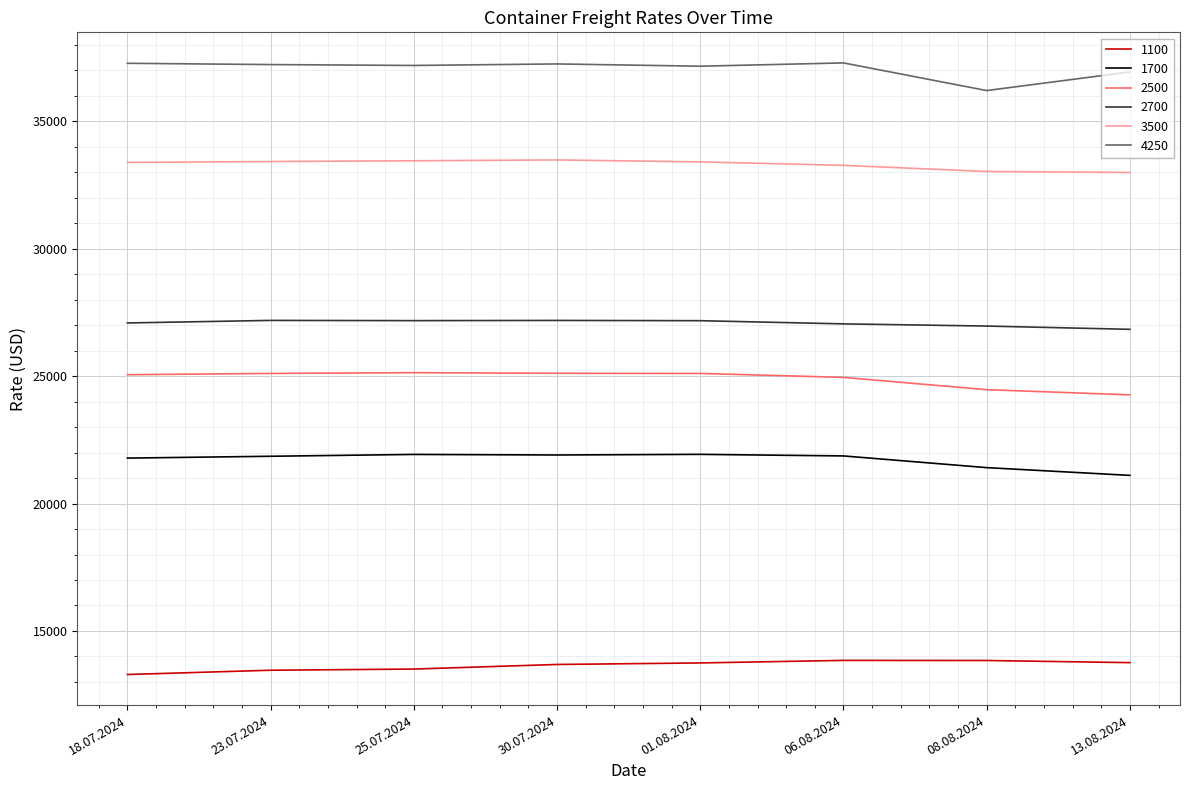

What is the lowest value of the 3500 series?

32990